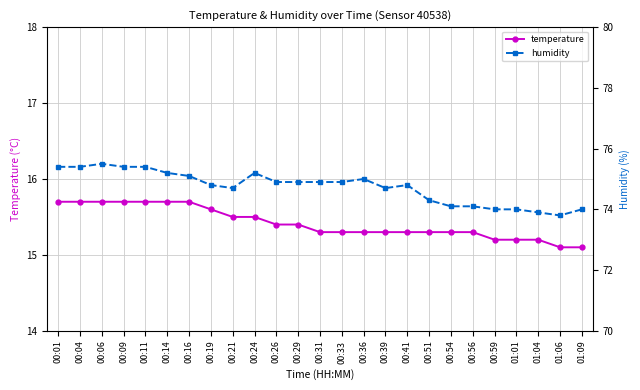

What are all the series names shown in the legend?

temperature, humidity